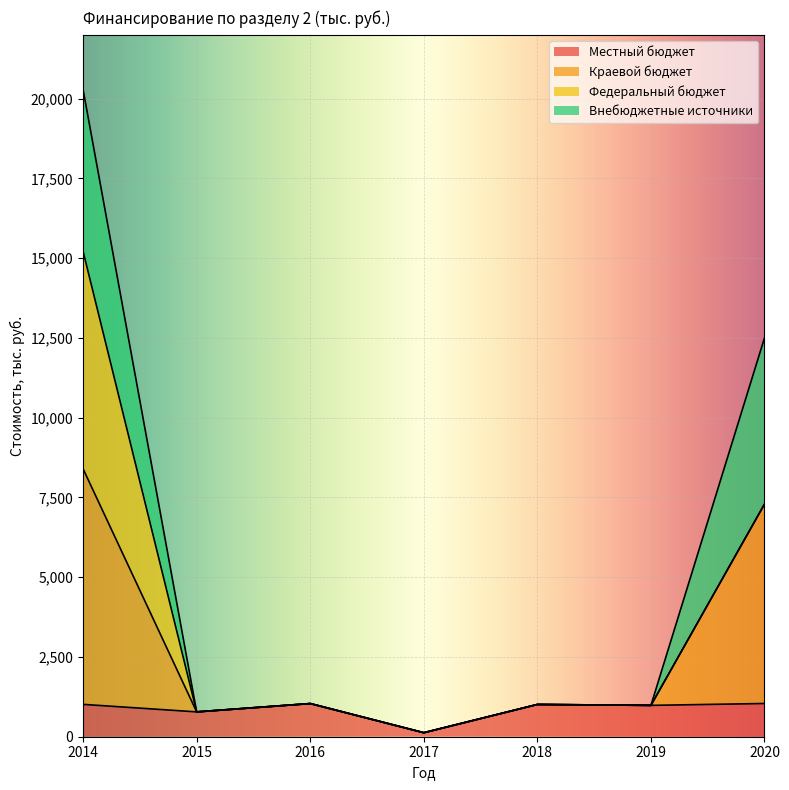

What is the highest value of the Местный бюджет series?

1041.8